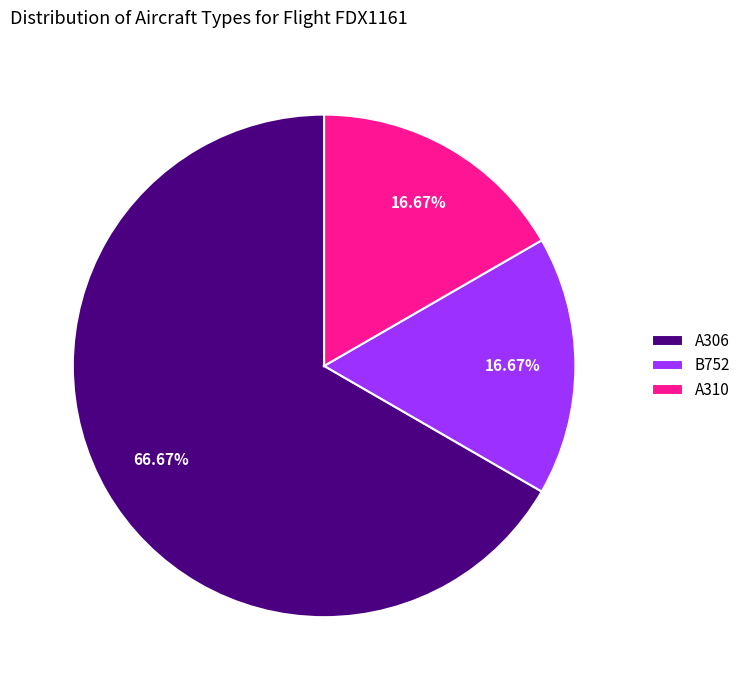

Approximately how many times larger is the value at A306 compared to B752?

4.0